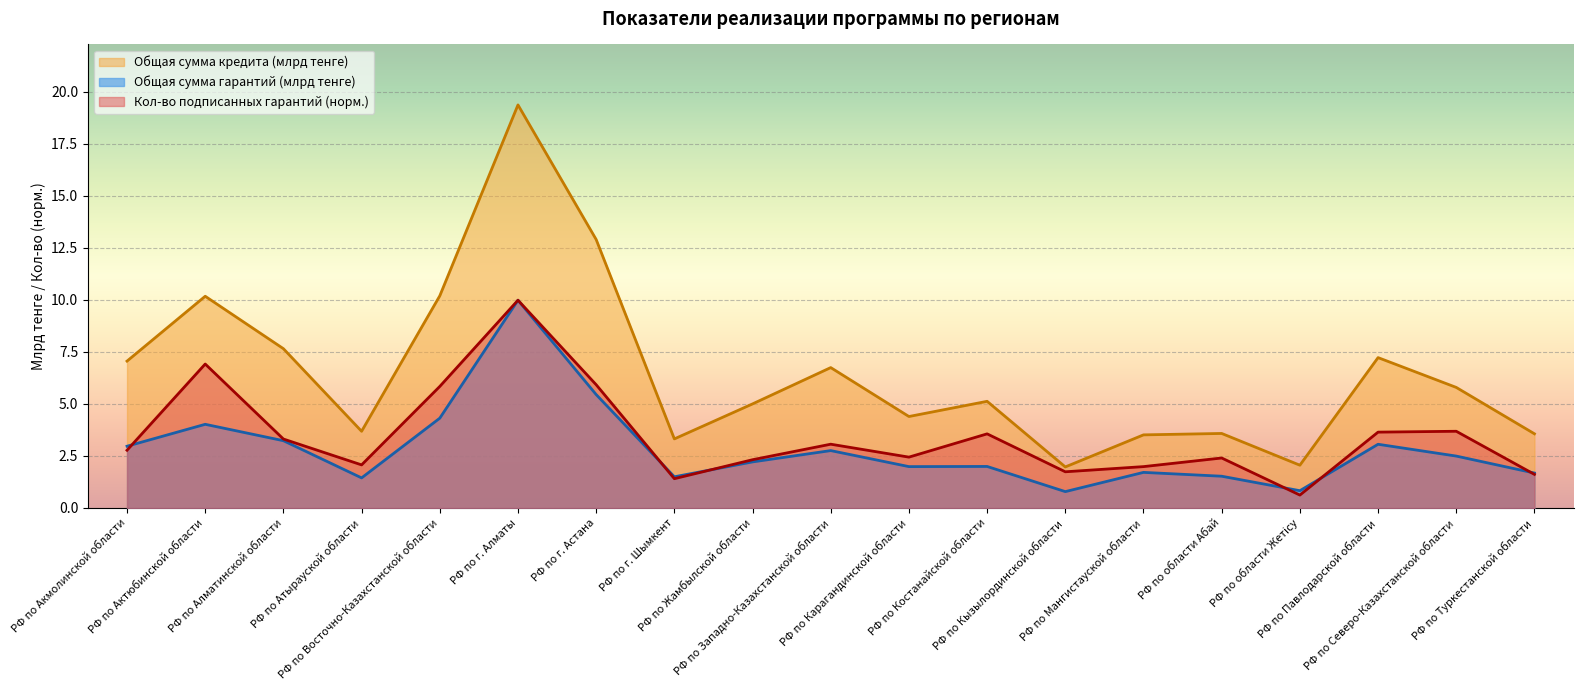

True or false: Кол-во подписанных гарантий has a value of 2.1 at РФ по Атырауской области.

True